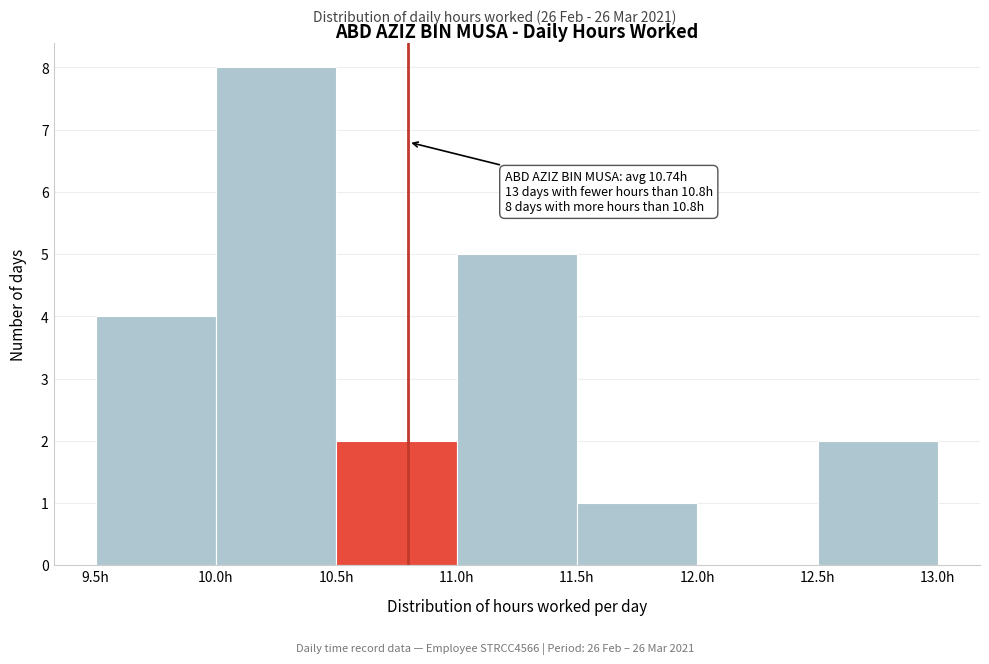

Which range on the x-axis has the tallest bar?

10.0 to 10.5